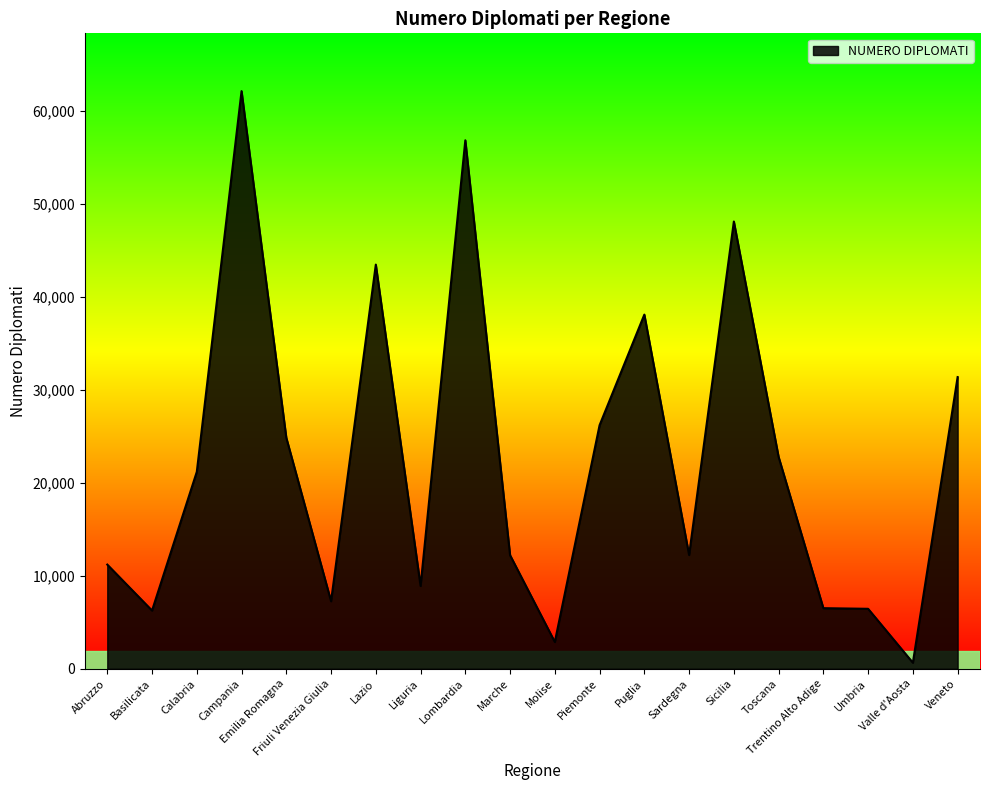

Does the chart have visible grid lines?

No